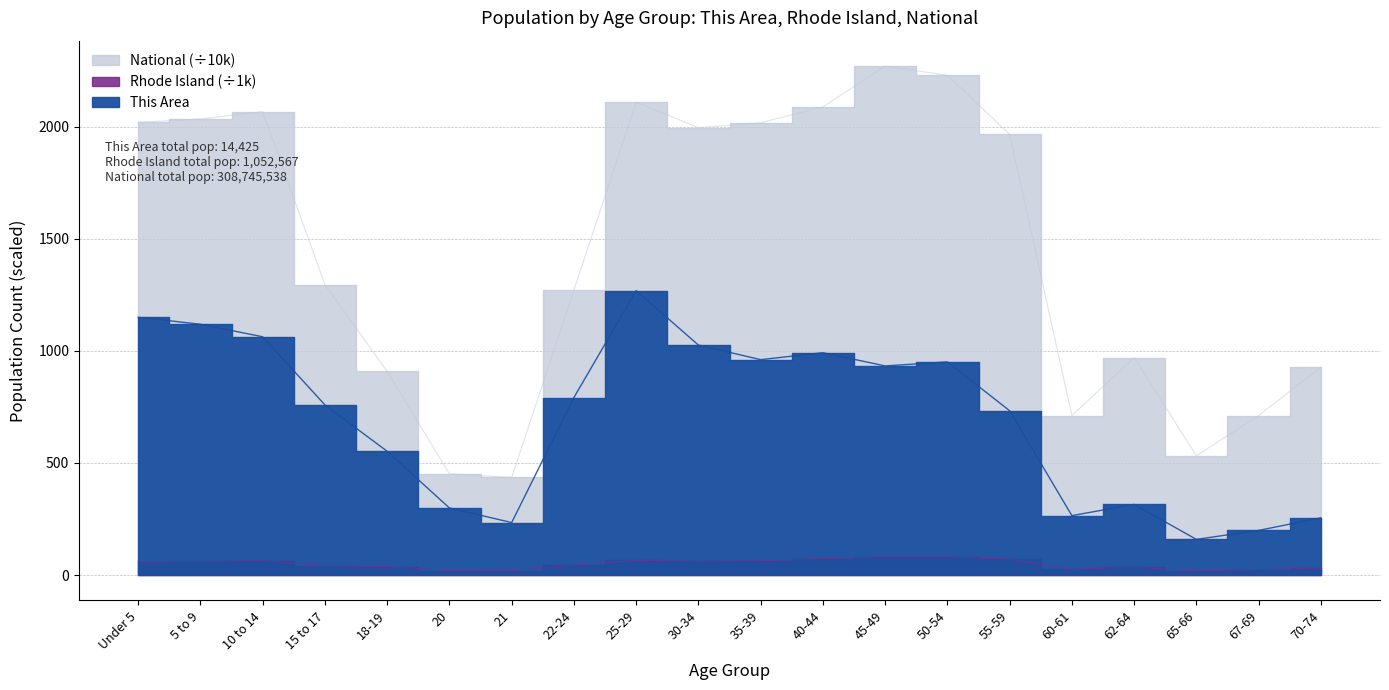

True or false: This Area has a value of 197.6 at 55-59.

False